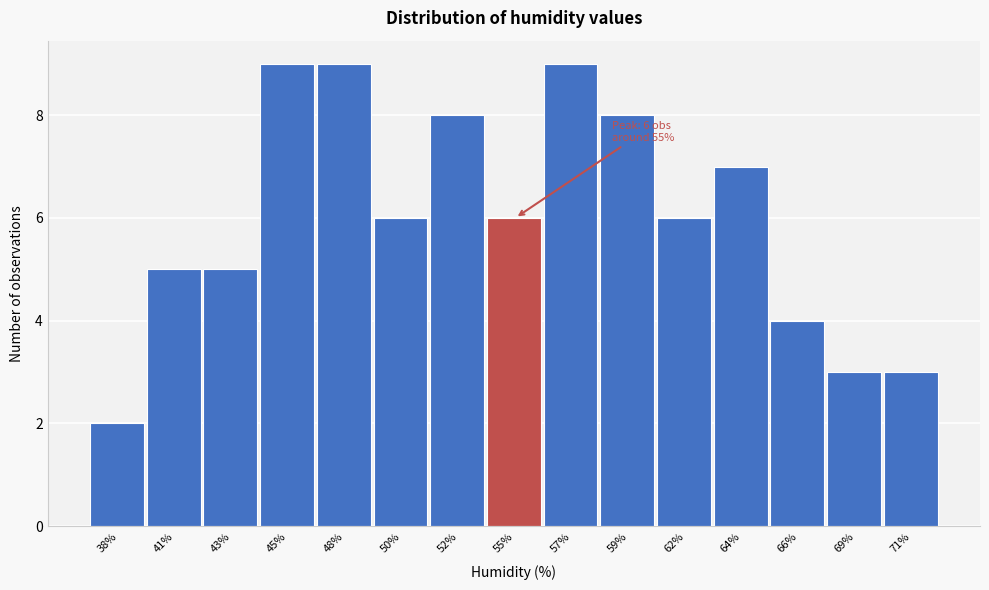

Reading left to right, extract all data points from this chart.

2	5	5	9	9	6	8	6	9	8	6	7	4	3	3